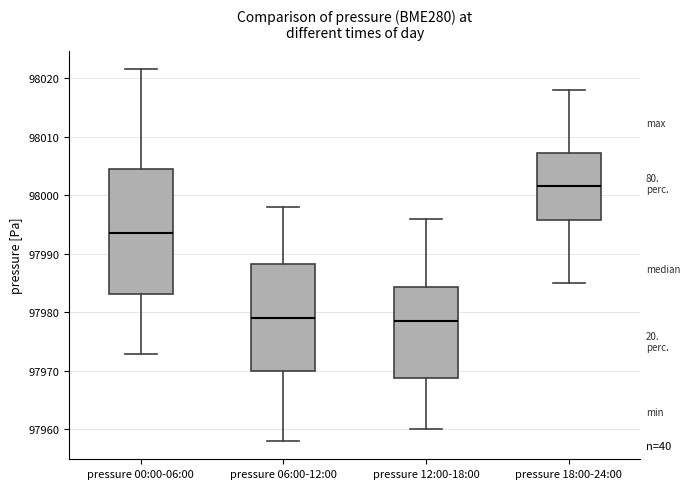

Where is the upper edge of the box for pressure 12:00-18:00 on the y-axis? The values are not printed on the chart, so give them approximately, as read against the axis.

97984